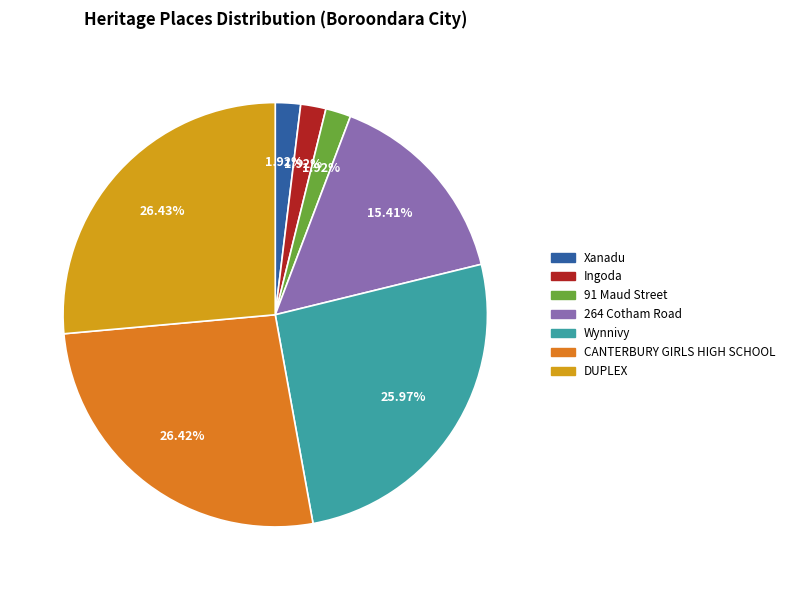

True or false: Wynnivy accounts for 26% of the total.

True